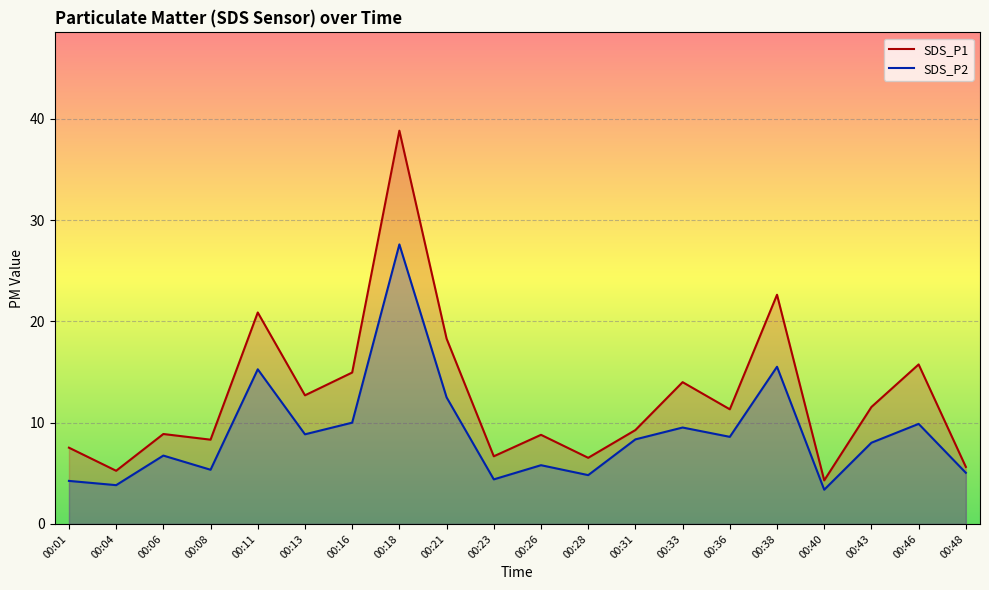

How many values in the SDS_P2 series are below 8?

9